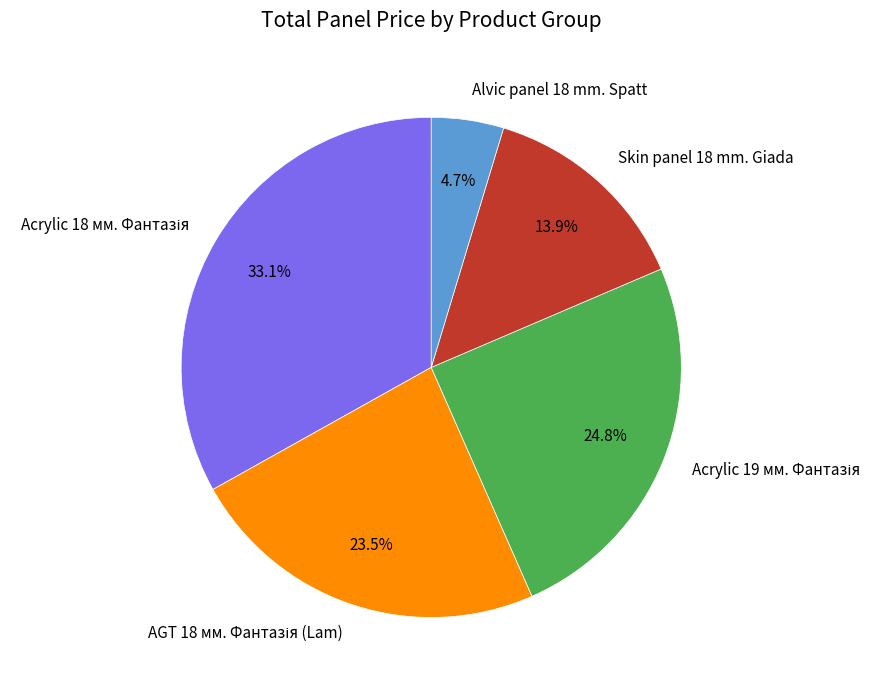

How many segments does this pie chart have?

5